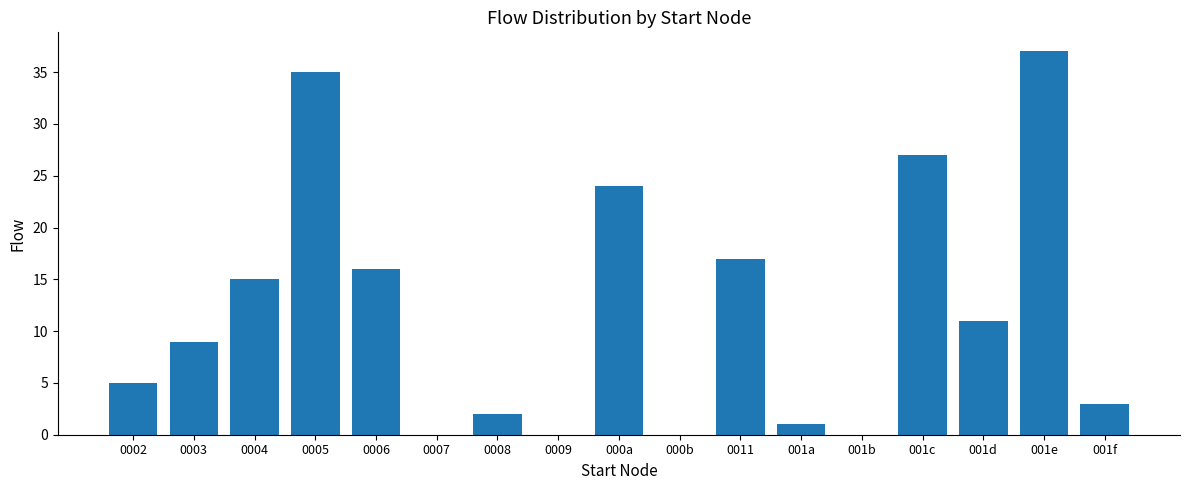

At which label is the value closest to 18?

0011